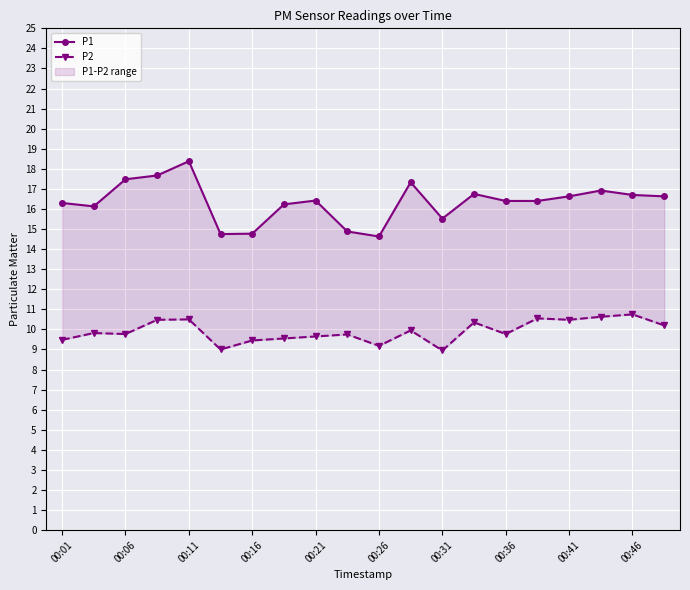

What position from the left is 00:16?

7